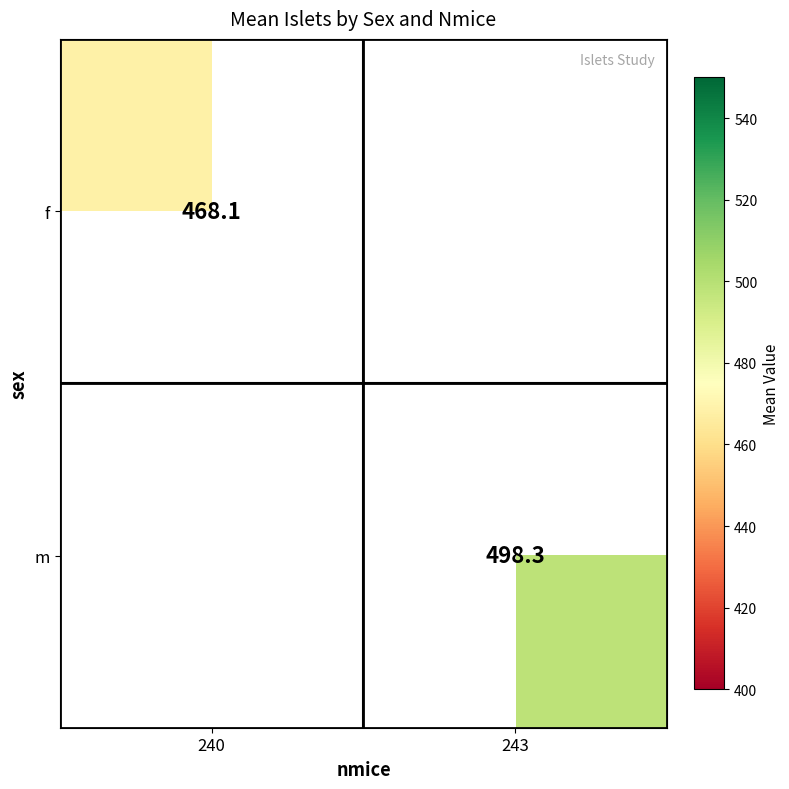

The value of m at 243 is 498.3. True or false?

True